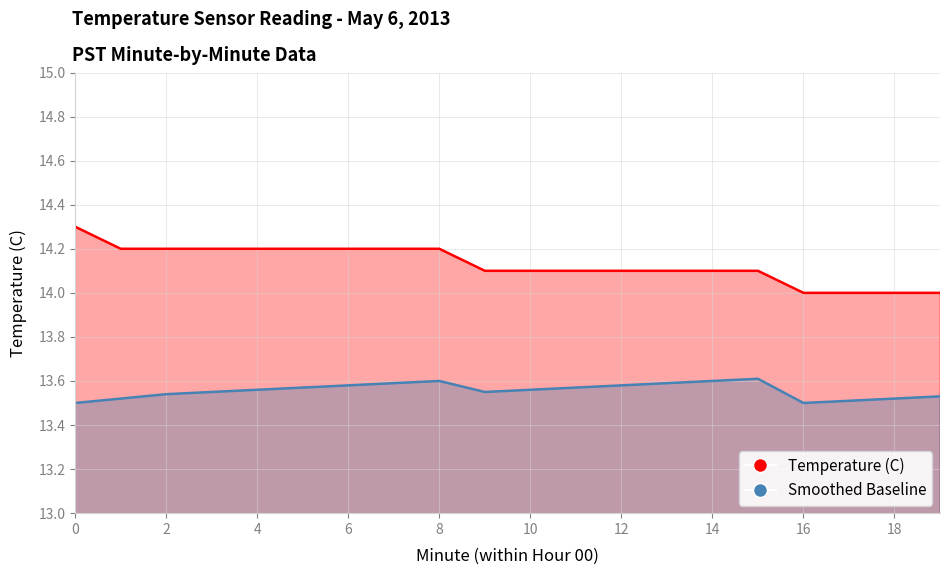

True or false: Temperature (C) has a value of 14.2 at 2.

True